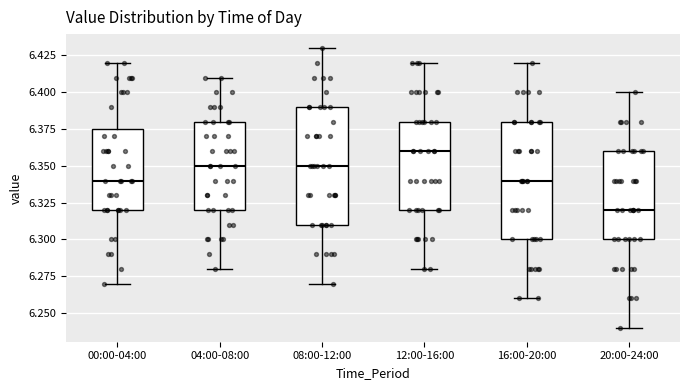

Reading left to right, transcribe this box plot: for each box, give where its median line is, the range the box spans, and where its two whiskers end, as read against the y-axis. The values are not printed on the chart, so give them approximately, as read against the axis.

00:00-04:00: median 6.340, box 6.320 to 6.375, whiskers 6.270 to 6.420
04:00-08:00: median 6.350, box 6.320 to 6.380, whiskers 6.280 to 6.410
08:00-12:00: median 6.350, box 6.310 to 6.390, whiskers 6.270 to 6.430
12:00-16:00: median 6.360, box 6.320 to 6.380, whiskers 6.280 to 6.420
16:00-20:00: median 6.340, box 6.300 to 6.380, whiskers 6.260 to 6.420
20:00-24:00: median 6.320, box 6.300 to 6.360, whiskers 6.240 to 6.400